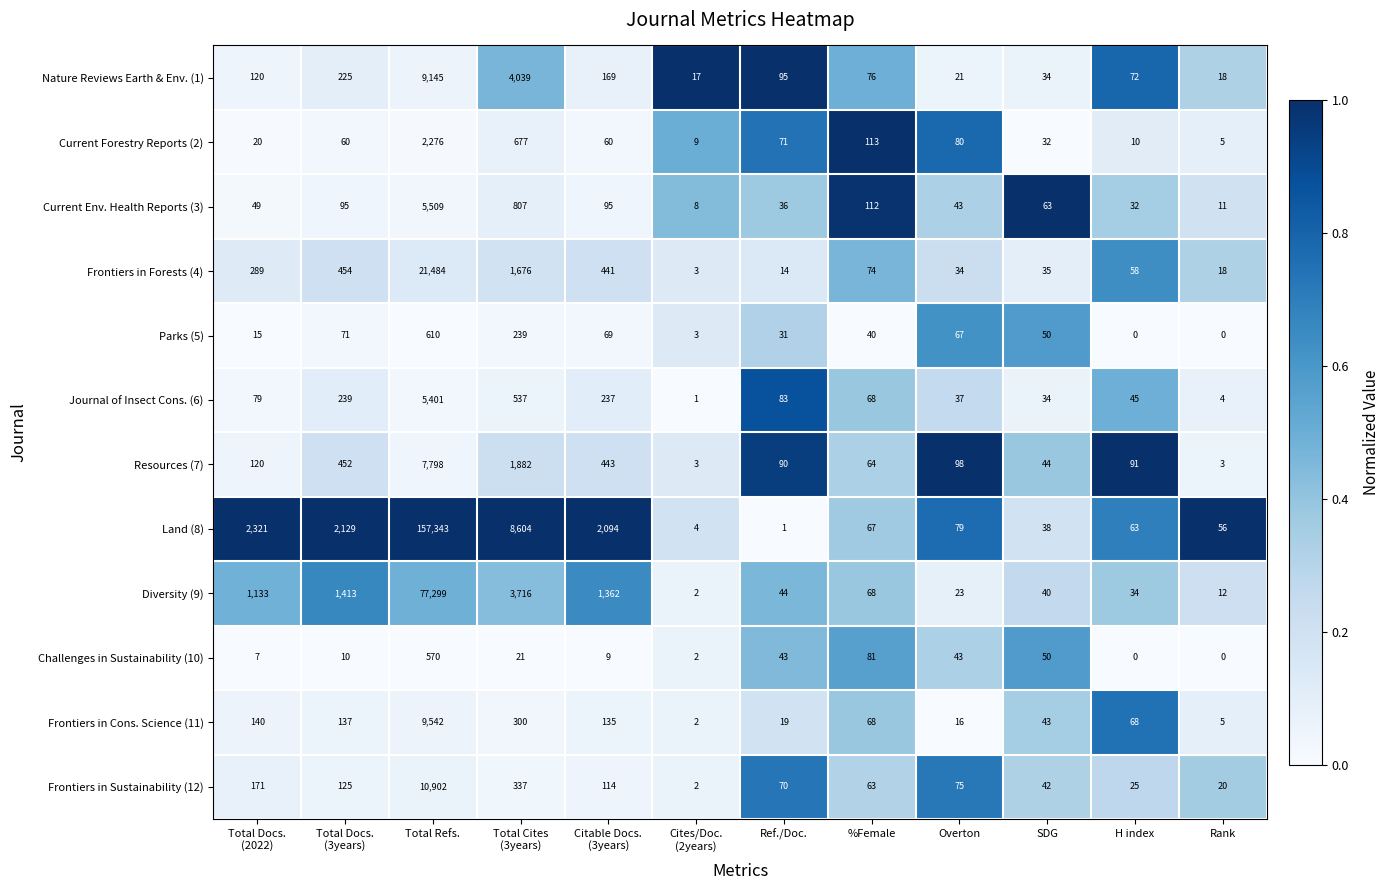

Is it true that Land (8) equals 24 at %Female?

False